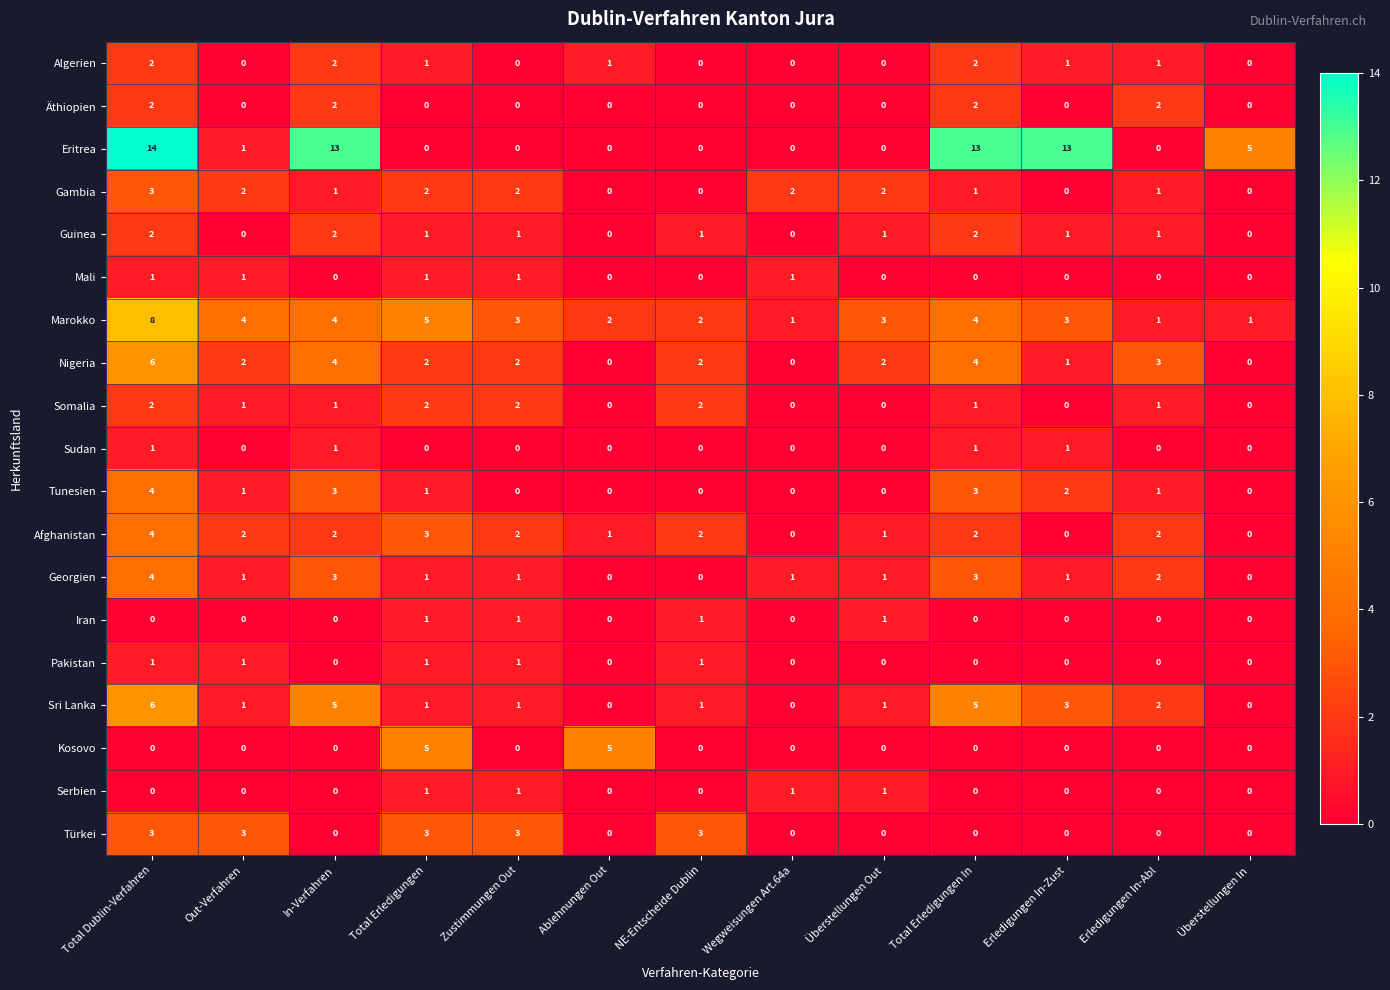

Where is Sri Lanka nearest to the value 3?

Erledigungen In-Zust